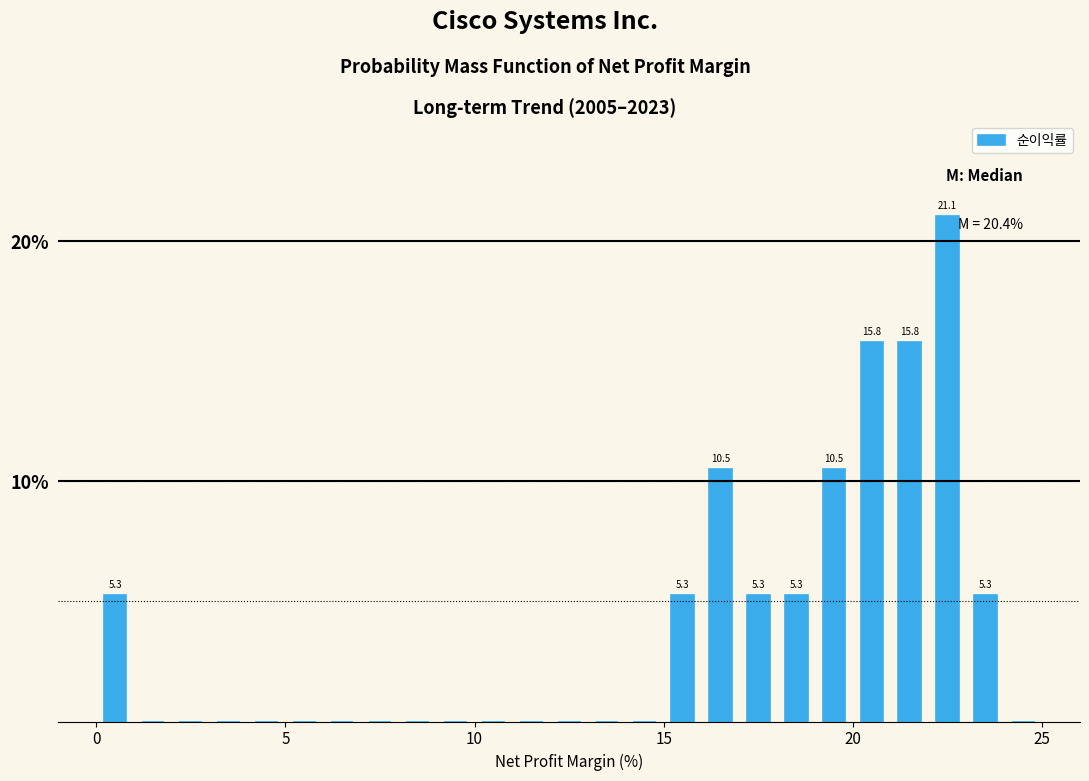

Around what value on the x-axis is the tallest bar? Give the approximate position of its centre, as read against the axis.

22.5